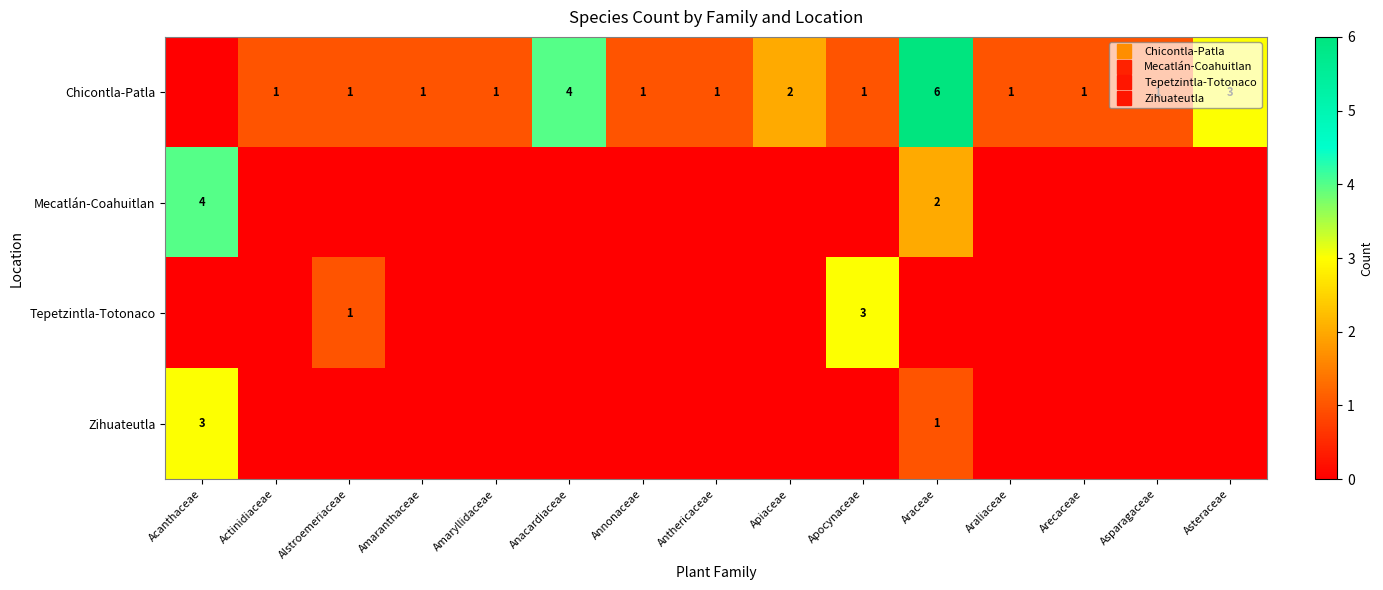

Which series has the largest total across all categories?

Chicontla-Patla